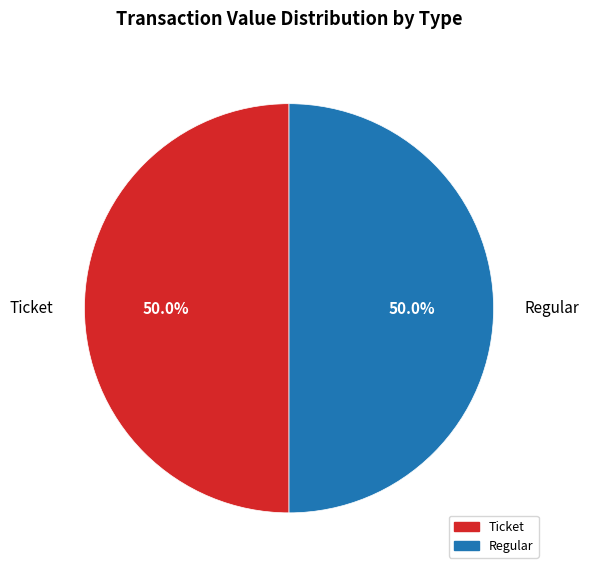

How many slices are in this pie chart?

2